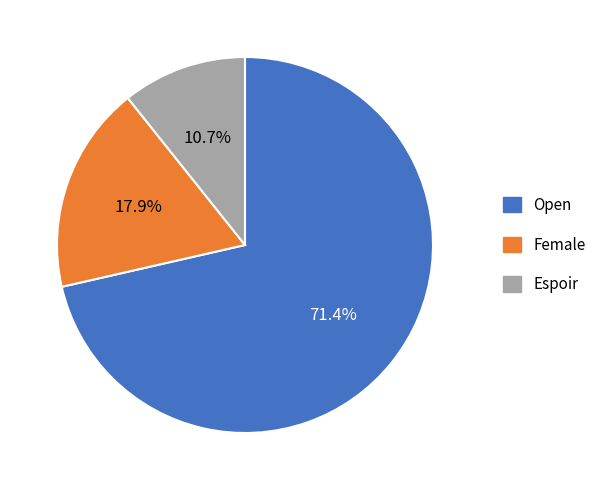

Which category accounts for the majority?

Open